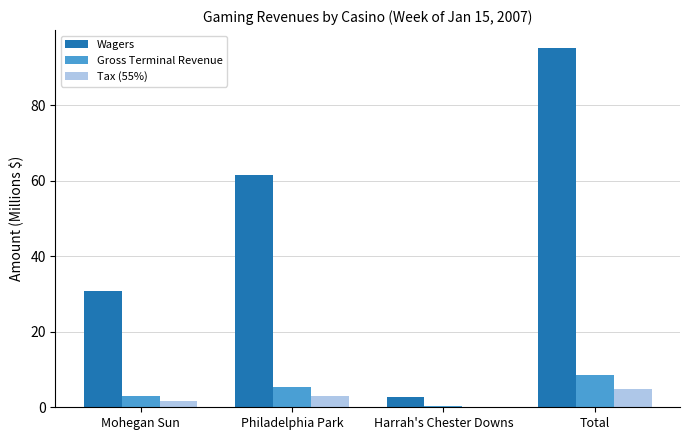

Is the value of Gross Terminal Revenue at Total greater than the value of Wagers at Mohegan Sun?

No